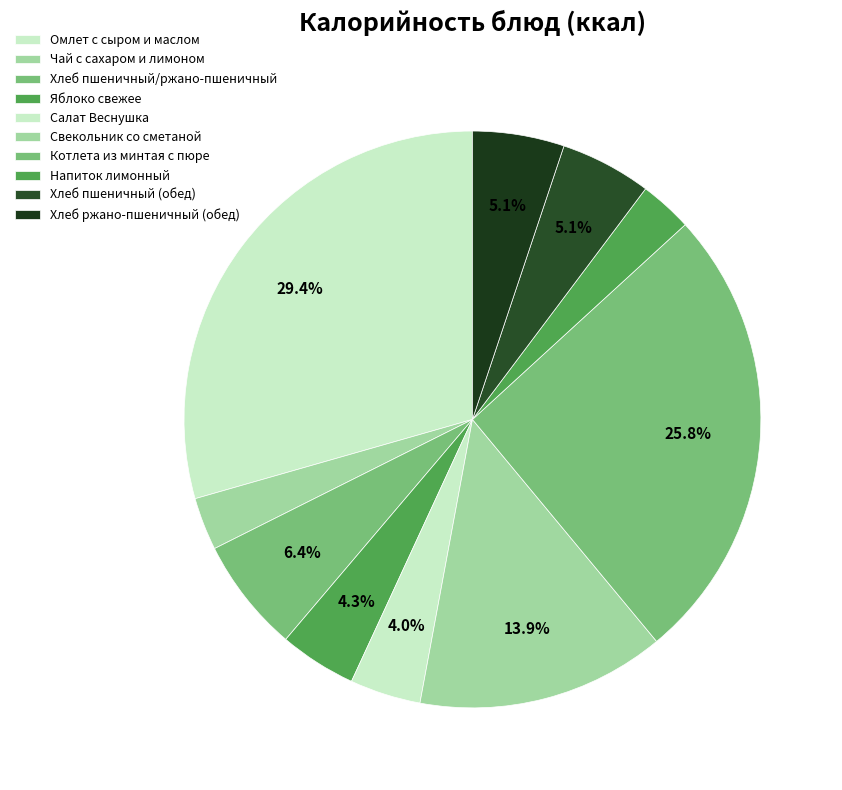

Rank the categories by value from highest to lowest.

Омлет с сыром и маслом, Котлета из минтая с пюре, Свекольник со сметаной, Хлеб пшеничный/ржано-пшеничный, Хлеб ржано-пшеничный (обед), Хлеб пшеничный (обед), Яблоко свежее, Салат Веснушка, Чай с сахаром и лимоном, Напиток лимонный